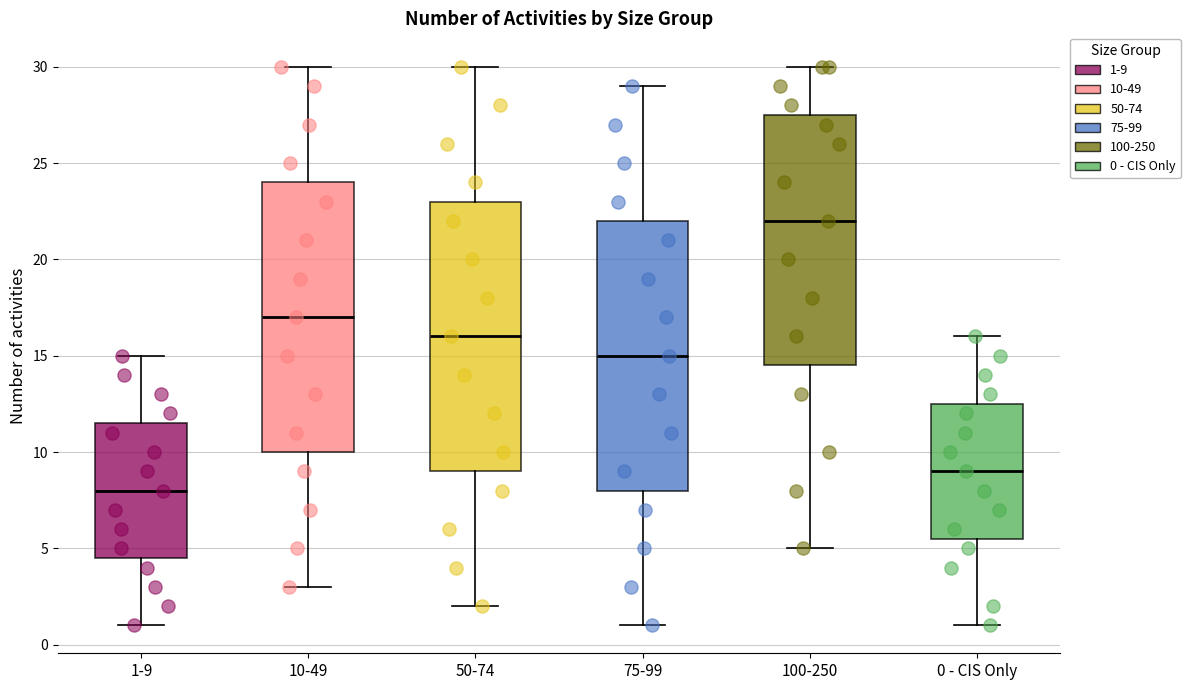

Where does the median line of the box for 50-74 sit on the y-axis? The values are not printed on the chart, so give them approximately, as read against the axis.

16.0